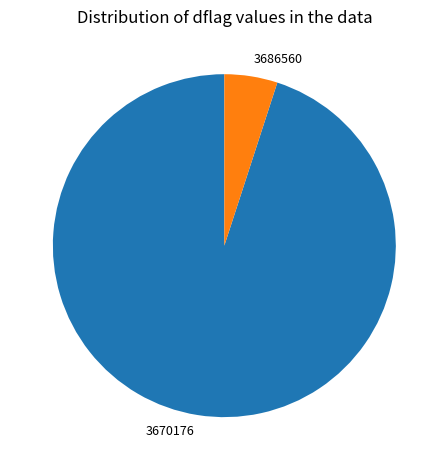

Rank the categories by value from highest to lowest.

3670176, 3686560